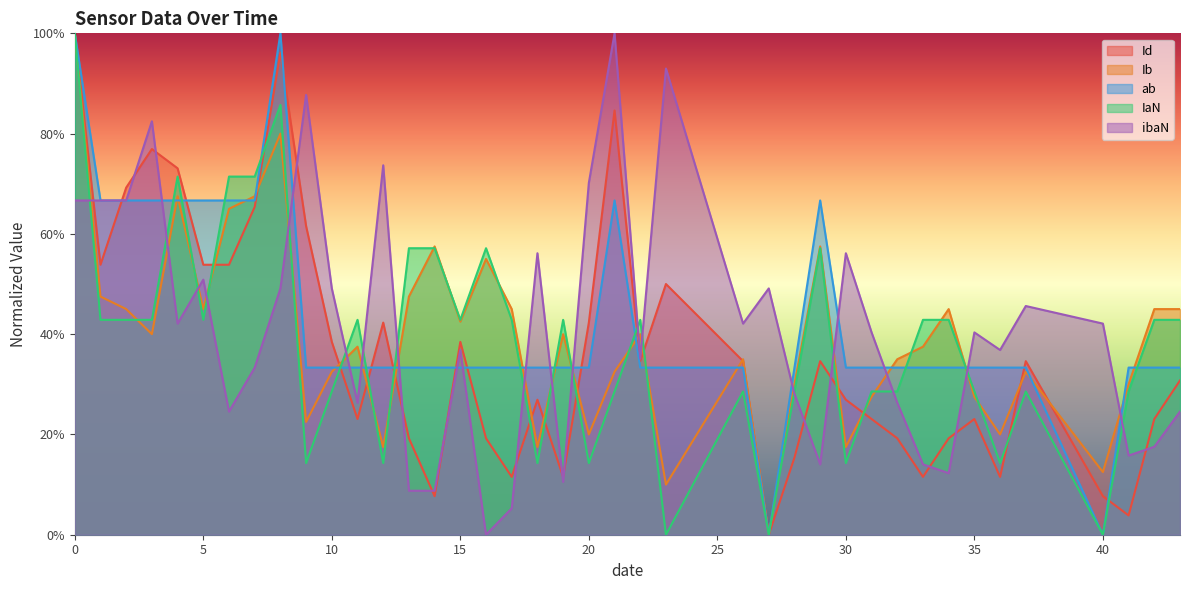

Reading left to right, extract all data points from this chart.

Id: 0=1.0	1=0.5	2=0.7	3=0.8	4=0.7	5=0.5	6=0.5	7=0.7	8=1.0	9=0.6	10=0.4	11=0.2	12=0.4	13=0.2	14=0.1	15=0.4	16=0.2	17=0.1	18=0.3	19=0.1	20=0.4	21=0.8	22=0.3	23=0.5	26=0.3	27=0.0	28=0.2	29=0.3	30=0.3	31=0.2	32=0.2	33=0.1	34=0.2	35=0.2	36=0.1	37=0.3	40=0.1	41=0.0	42=0.2	43=0.3
Ib: 0=1.0	1=0.5	2=0.5	3=0.4	4=0.7	5=0.5	6=0.7	7=0.7	8=0.8	9=0.2	10=0.3	11=0.4	12=0.2	13=0.5	14=0.6	15=0.4	16=0.5	17=0.5	18=0.2	19=0.4	20=0.2	21=0.3	22=0.4	23=0.1	26=0.4	27=0.0	28=0.3	29=0.6	30=0.2	31=0.3	32=0.4	33=0.4	34=0.5	35=0.3	36=0.2	37=0.3	40=0.1	41=0.3	42=0.5	43=0.5
ab: 0=1.0	1=0.7	2=0.7	3=0.7	4=0.7	5=0.7	6=0.7	7=0.7	8=1.0	9=0.3	10=0.3	11=0.3	12=0.3	13=0.3	14=0.3	15=0.3	16=0.3	17=0.3	18=0.3	19=0.3	20=0.3	21=0.7	22=0.3	23=0.3	26=0.3	27=0.0	28=0.3	29=0.7	30=0.3	31=0.3	32=0.3	33=0.3	34=0.3	35=0.3	36=0.3	37=0.3	40=0.0	41=0.3	42=0.3	43=0.3
IaN: 0=1.0	1=0.4	2=0.4	3=0.4	4=0.7	5=0.4	6=0.7	7=0.7	8=0.9	9=0.1	10=0.3	11=0.4	12=0.1	13=0.6	14=0.6	15=0.4	16=0.6	17=0.4	18=0.1	19=0.4	20=0.1	21=0.3	22=0.4	23=0.0	26=0.3	27=0.0	28=0.3	29=0.6	30=0.1	31=0.3	32=0.3	33=0.4	34=0.4	35=0.3	36=0.1	37=0.3	40=0.0	41=0.3	42=0.4	43=0.4
ibaN: 0=0.7	1=0.7	2=0.7	3=0.8	4=0.4	5=0.5	6=0.2	7=0.3	8=0.5	9=0.9	10=0.5	11=0.3	12=0.7	13=0.1	14=0.1	15=0.4	16=0.0	17=0.1	18=0.6	19=0.1	20=0.7	21=1.0	22=0.4	23=0.9	26=0.4	27=0.5	28=0.3	29=0.1	30=0.6	31=0.4	32=0.3	33=0.1	34=0.1	35=0.4	36=0.4	37=0.5	40=0.4	41=0.2	42=0.2	43=0.2